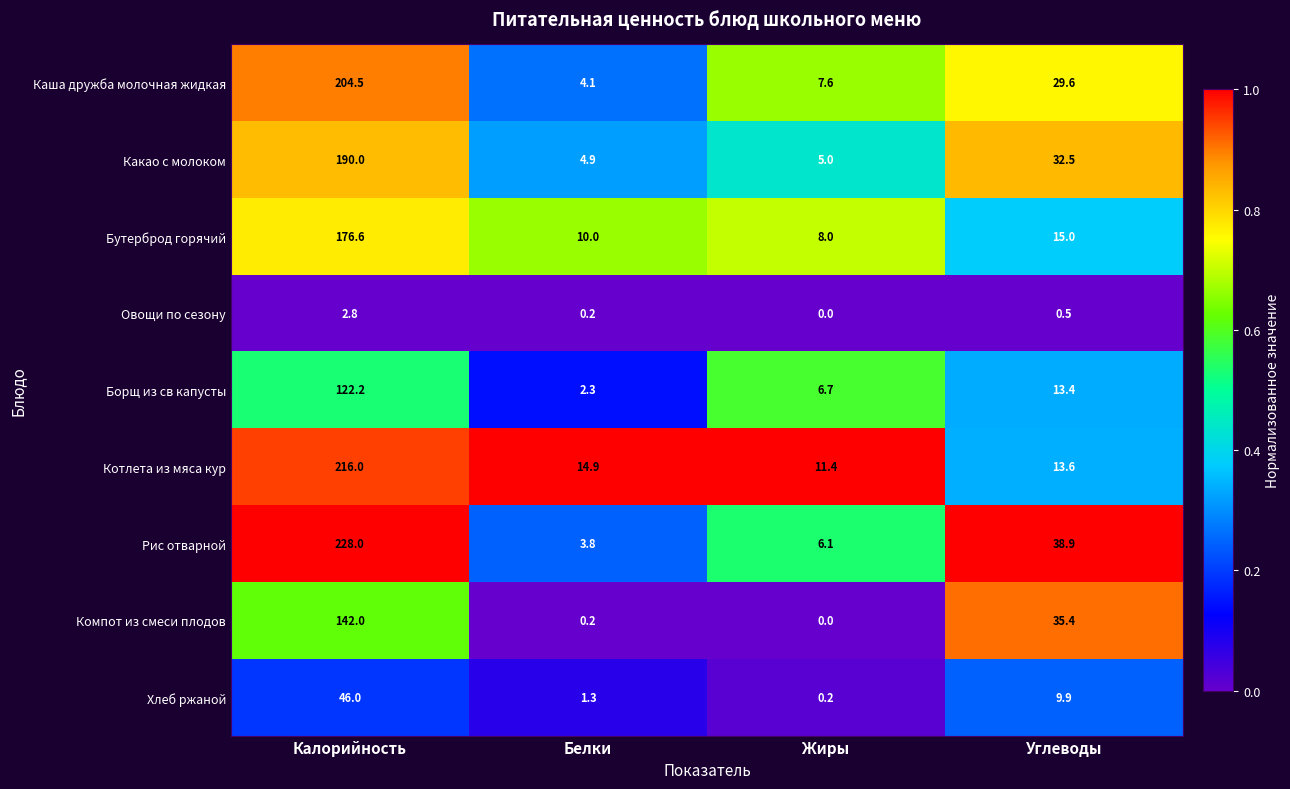

Is the value of Хлеб ржаной at Калорийность greater than the value of Котлета из мяса кур at Белки?

Yes